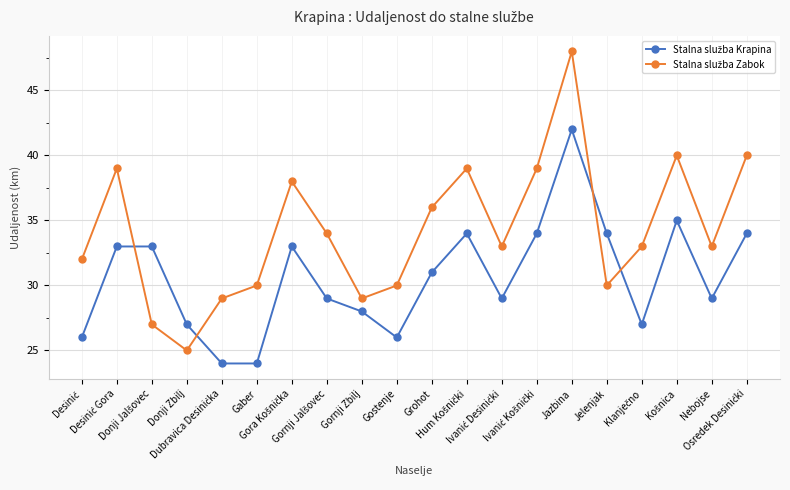

True or false: Stalna služba Krapina and Stalna služba Zabok cross at least once.

True